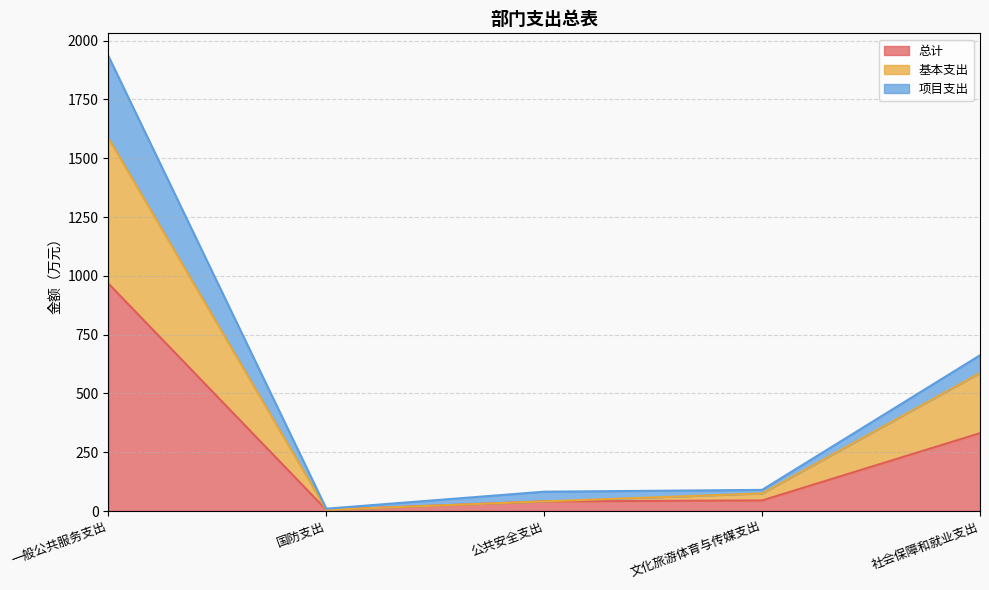

What are all the series names shown in the legend?

总计, 基本支出, 项目支出